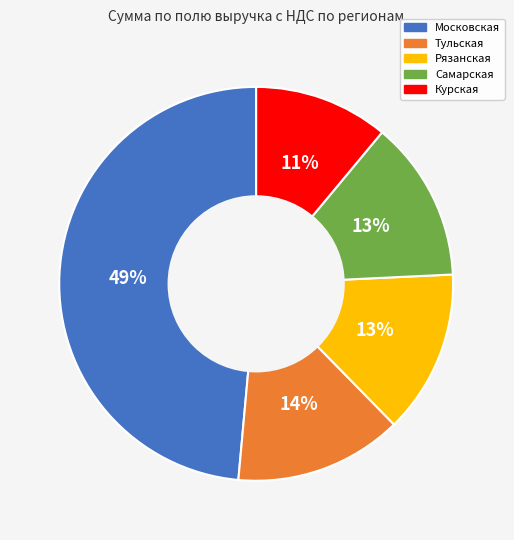

The Курская slice represents 25% of the pie. True or false?

False